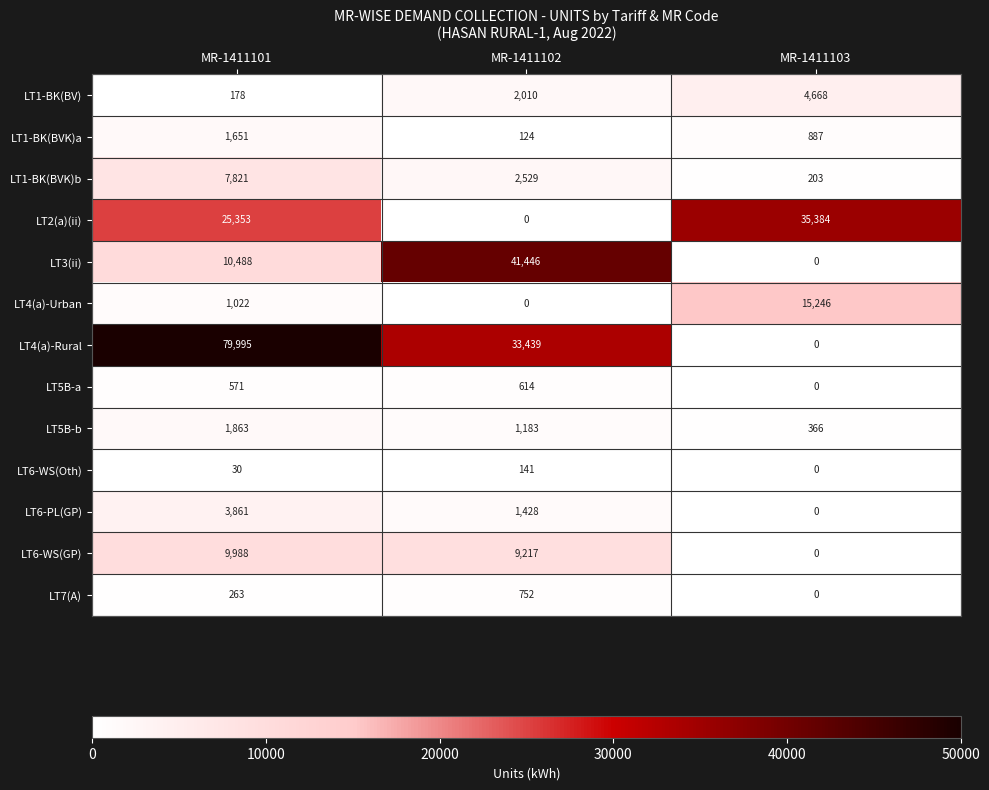

What is the difference between the maximum and minimum values in the LT7(A) series?

752